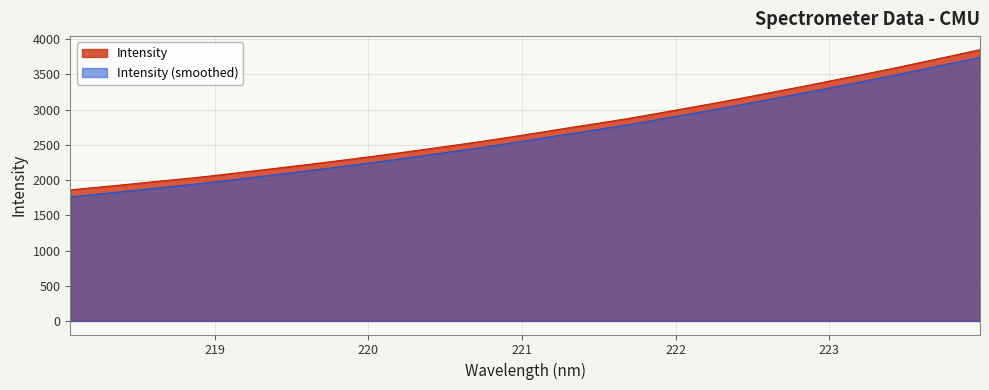

At which category does the chart reach its minimum across all series?

218.0596